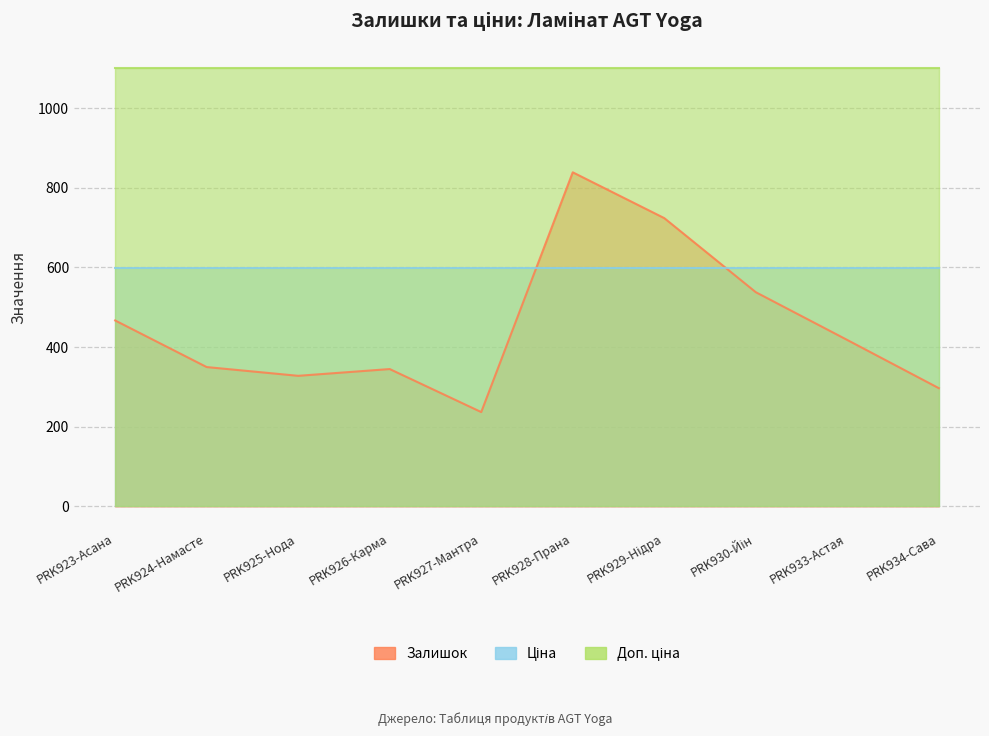

List the labels in order of Ціна value, largest first.

PRK923-Асана, PRK924-Намасте, PRK925-Нода, PRK926-Карма, PRK927-Мантра, PRK928-Прана, PRK929-Нідра, PRK930-Йін, PRK933-Астая, PRK934-Сава